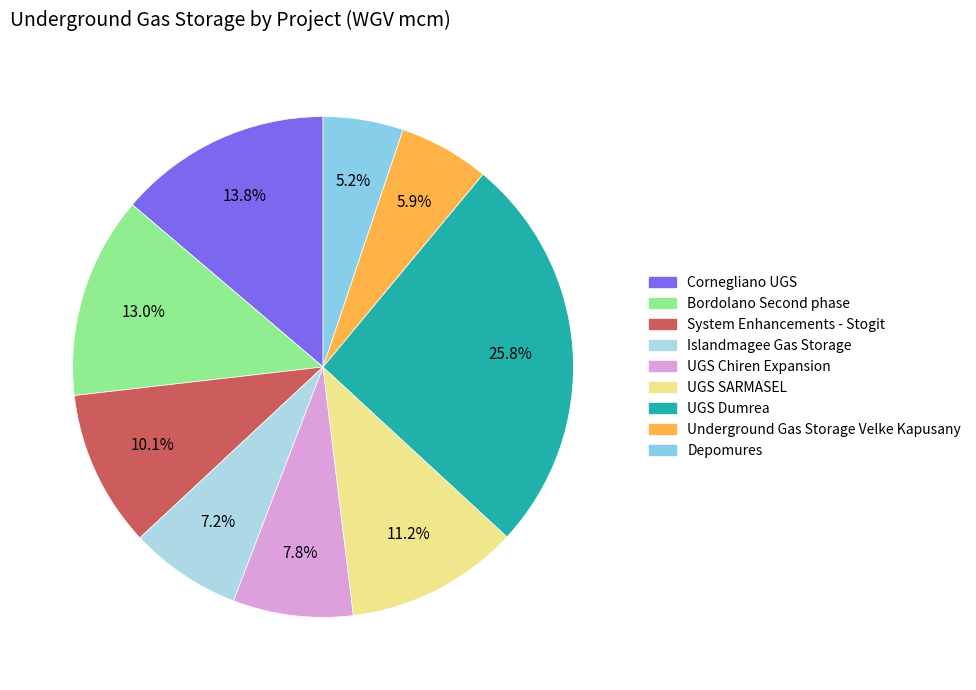

What is the ratio of the value at Islandmagee Gas Storage to the value at Cornegliano UGS?

0.5